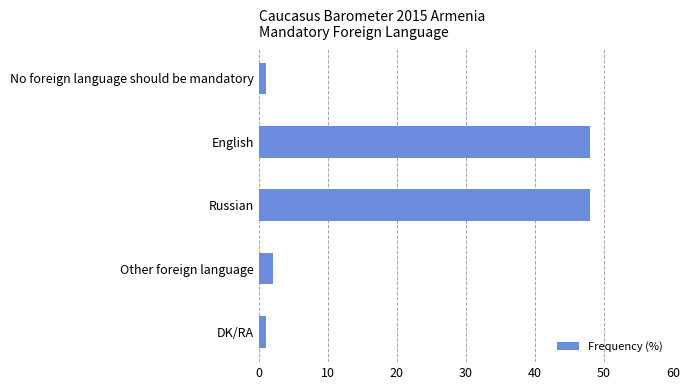

Reading bottom to top, extract all data points from this chart.

DK/RA=1	Other foreign language=2	Russian=48	English=48	No foreign language should be mandatory=1